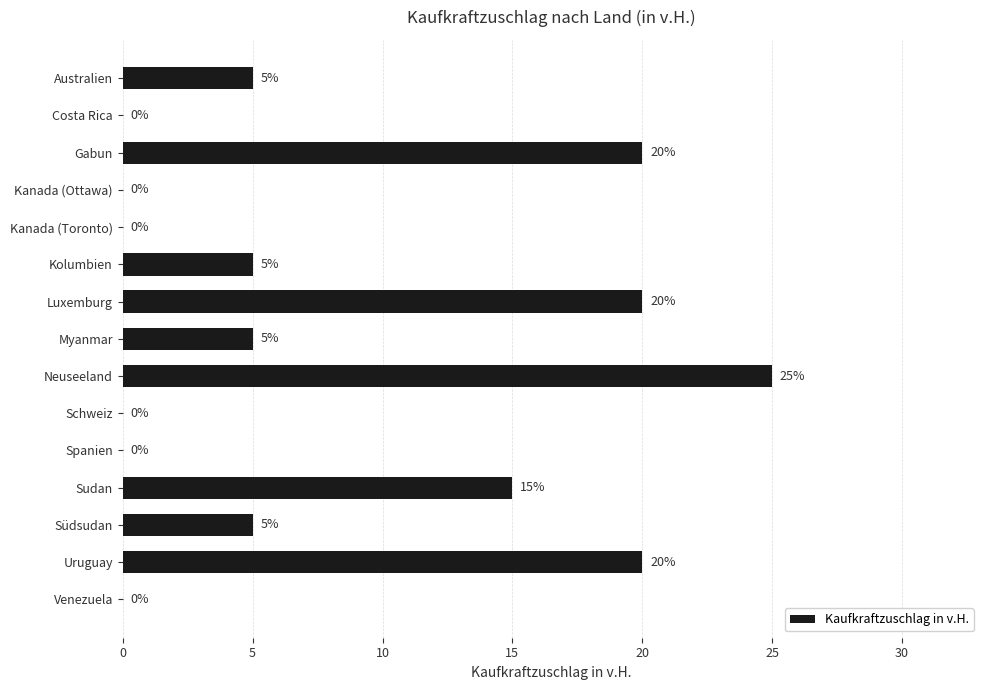

Is it true that the value at Spanien is 0?

True